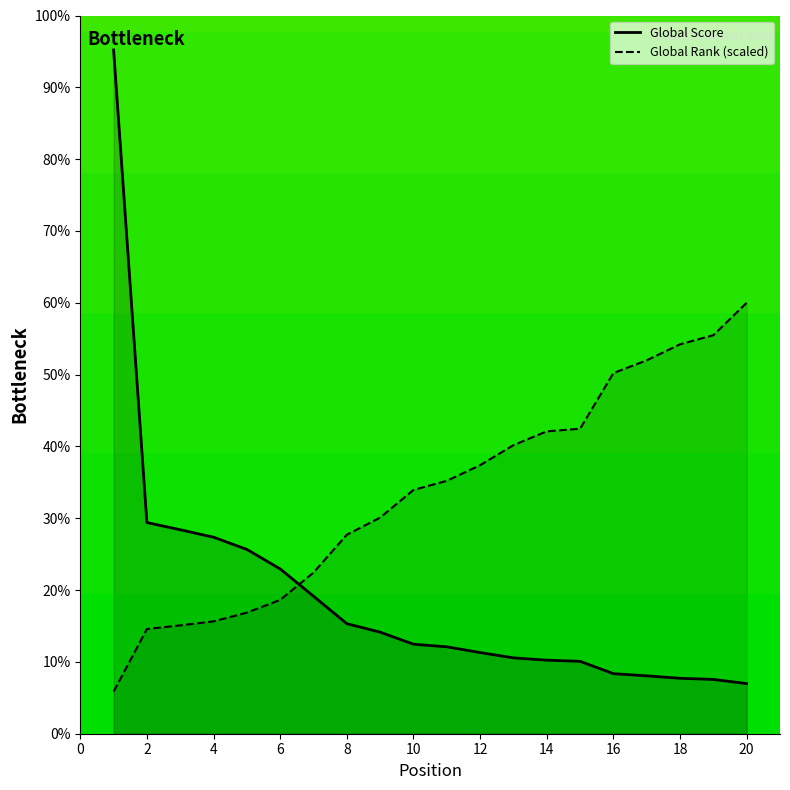

How many lines are shown in the chart?

2